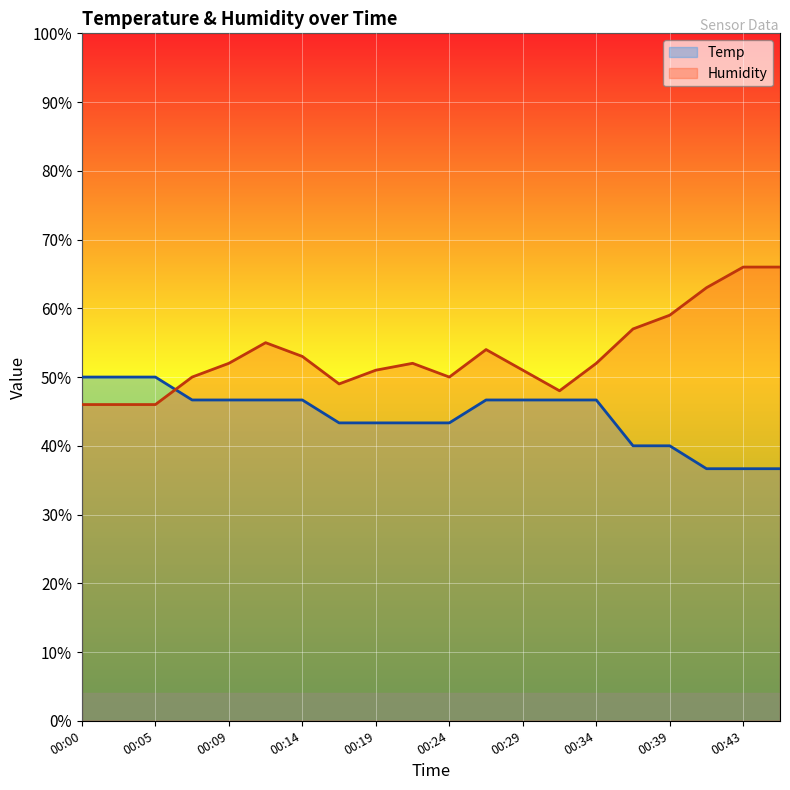

What is the minimum value for Humidity?

46.0